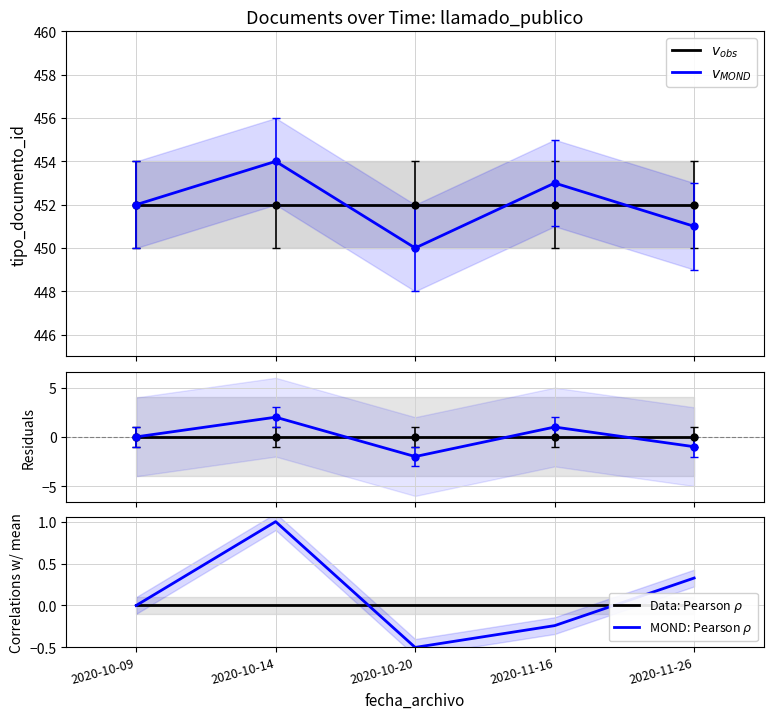

Between 2020-10-09 and 2020-10-20, which series saw the biggest shift?

$v_{MOND}$